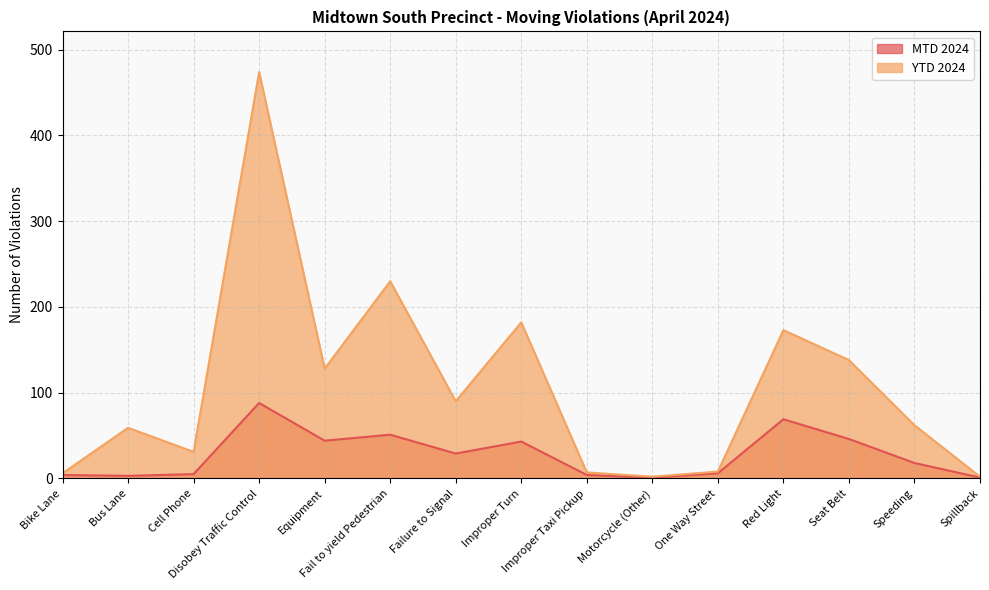

The MTD 2024 series shows 69 at Red Light. True or false?

True